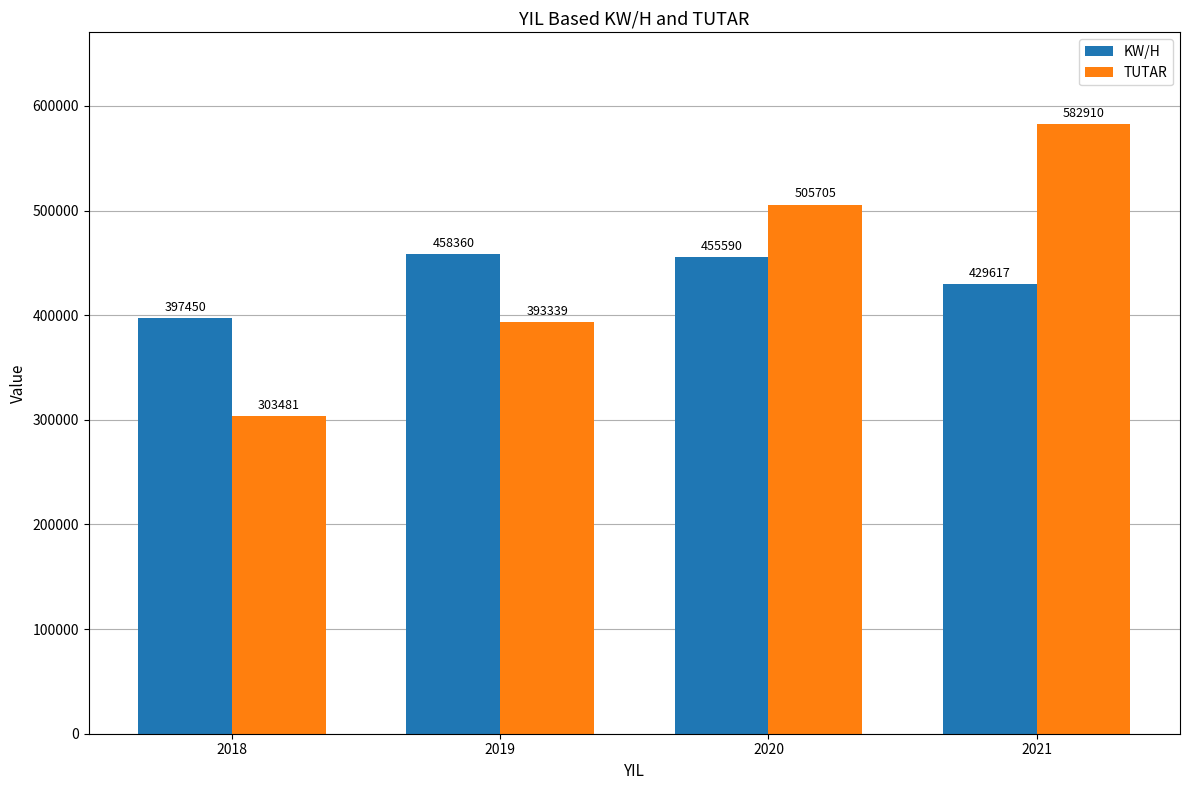

Which series has the widest spread of values?

TUTAR